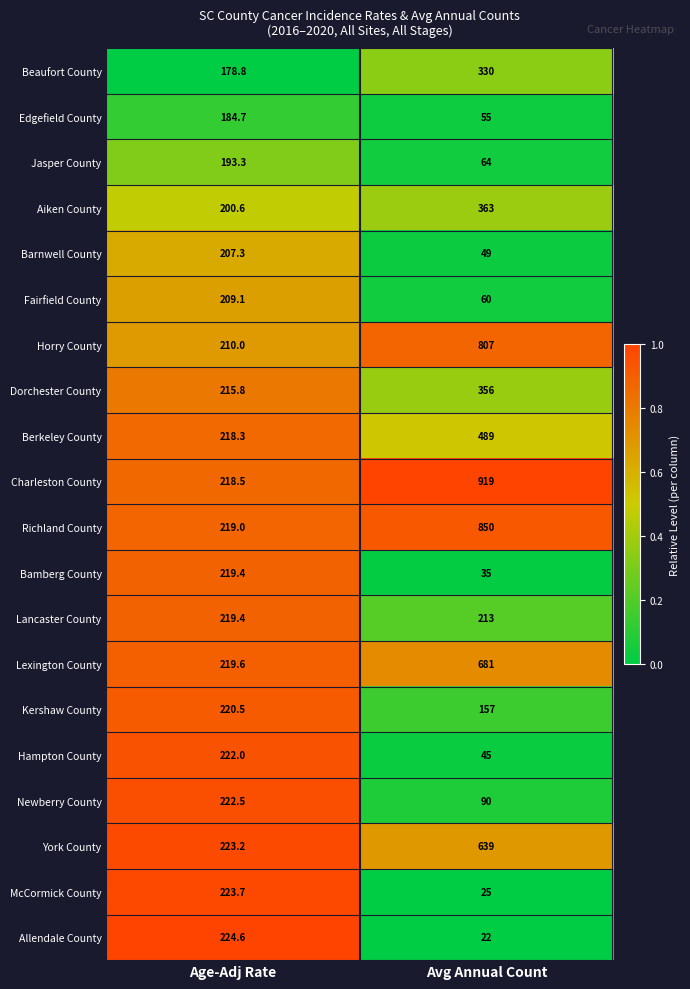

At Avg Annual Count, list the series in order from largest to smallest.

Charleston County, Richland County, Horry County, Lexington County, York County, Berkeley County, Aiken County, Dorchester County, Beaufort County, Lancaster County, Kershaw County, Newberry County, Jasper County, Fairfield County, Edgefield County, Barnwell County, Hampton County, Bamberg County, McCormick County, Allendale County